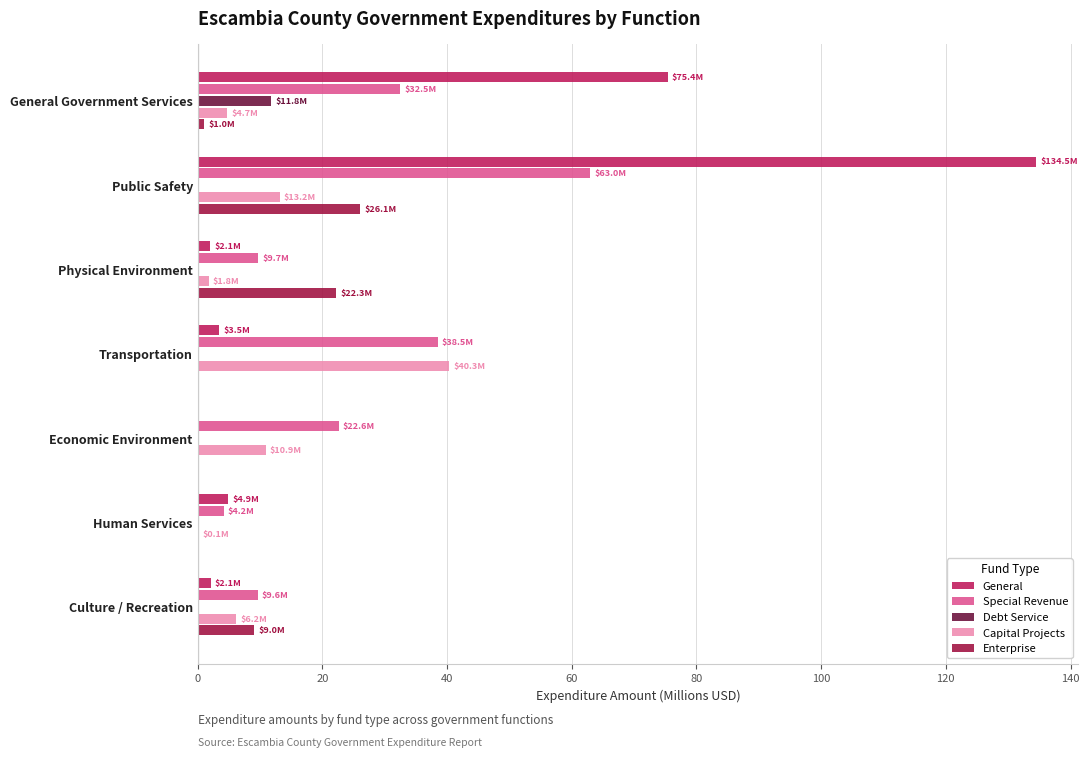

What is the sum of all Enterprise values?

58.4